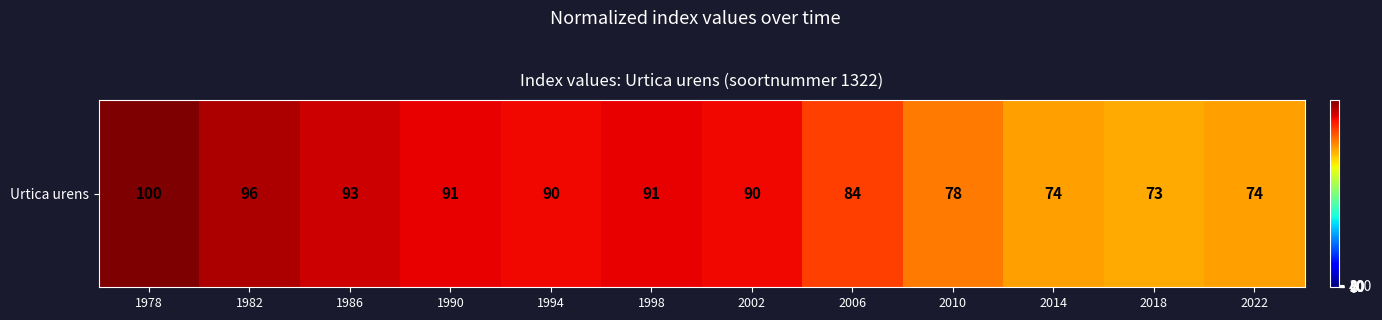

Reading left to right, list all the values displayed in this chart.

1978=100	1982=96	1986=93	1990=91	1994=90	1998=91	2002=90	2006=84	2010=78	2014=74	2018=73	2022=74